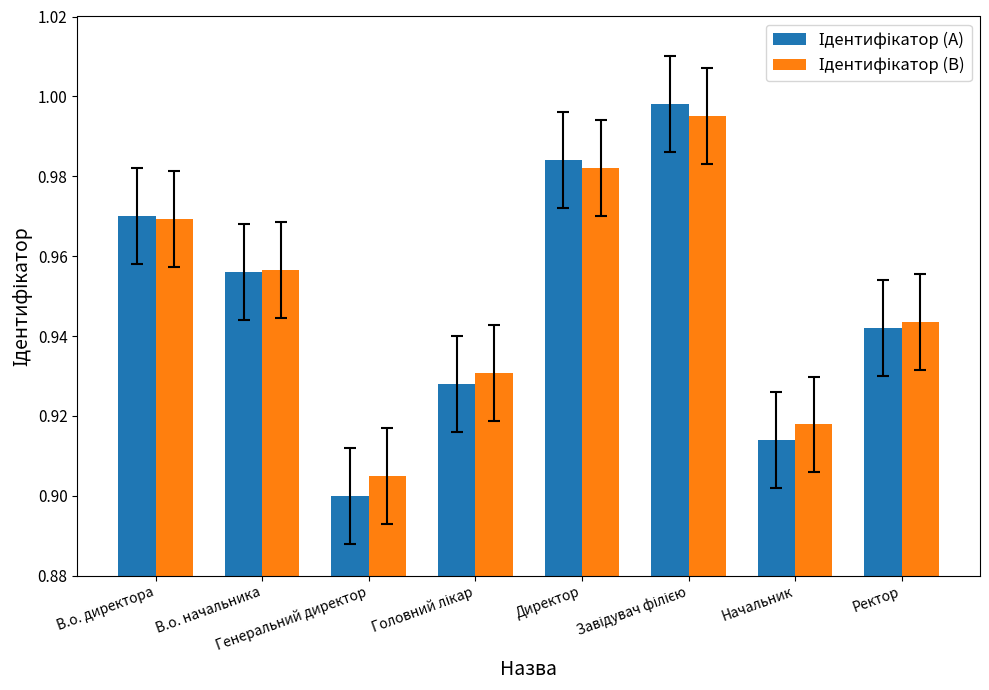

Which series has the widest spread of values?

Ідентифікатор (A)